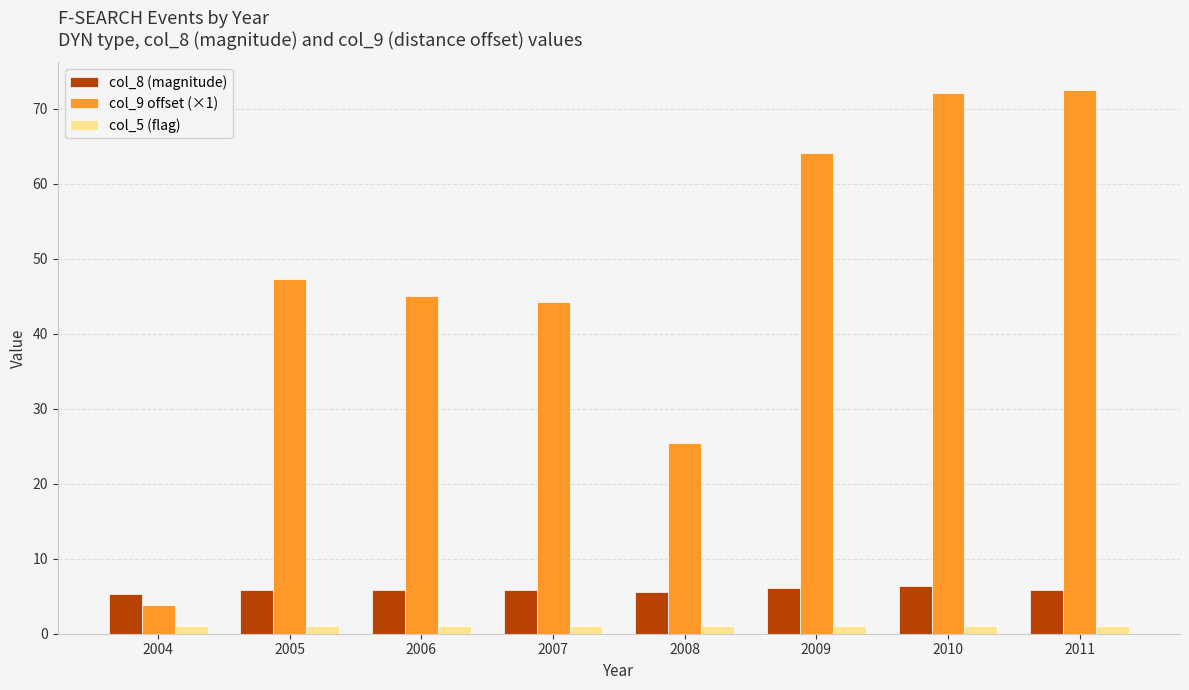

What are all the series names shown in the legend?

col_8 (magnitude), col_9 offset (×1), col_5 (flag)